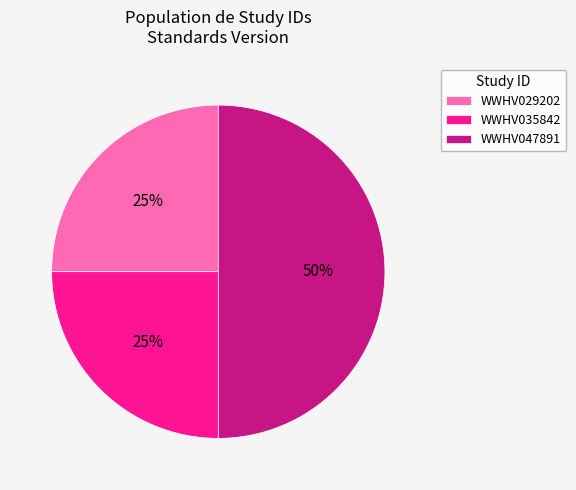

Count the number of slices in the pie.

3